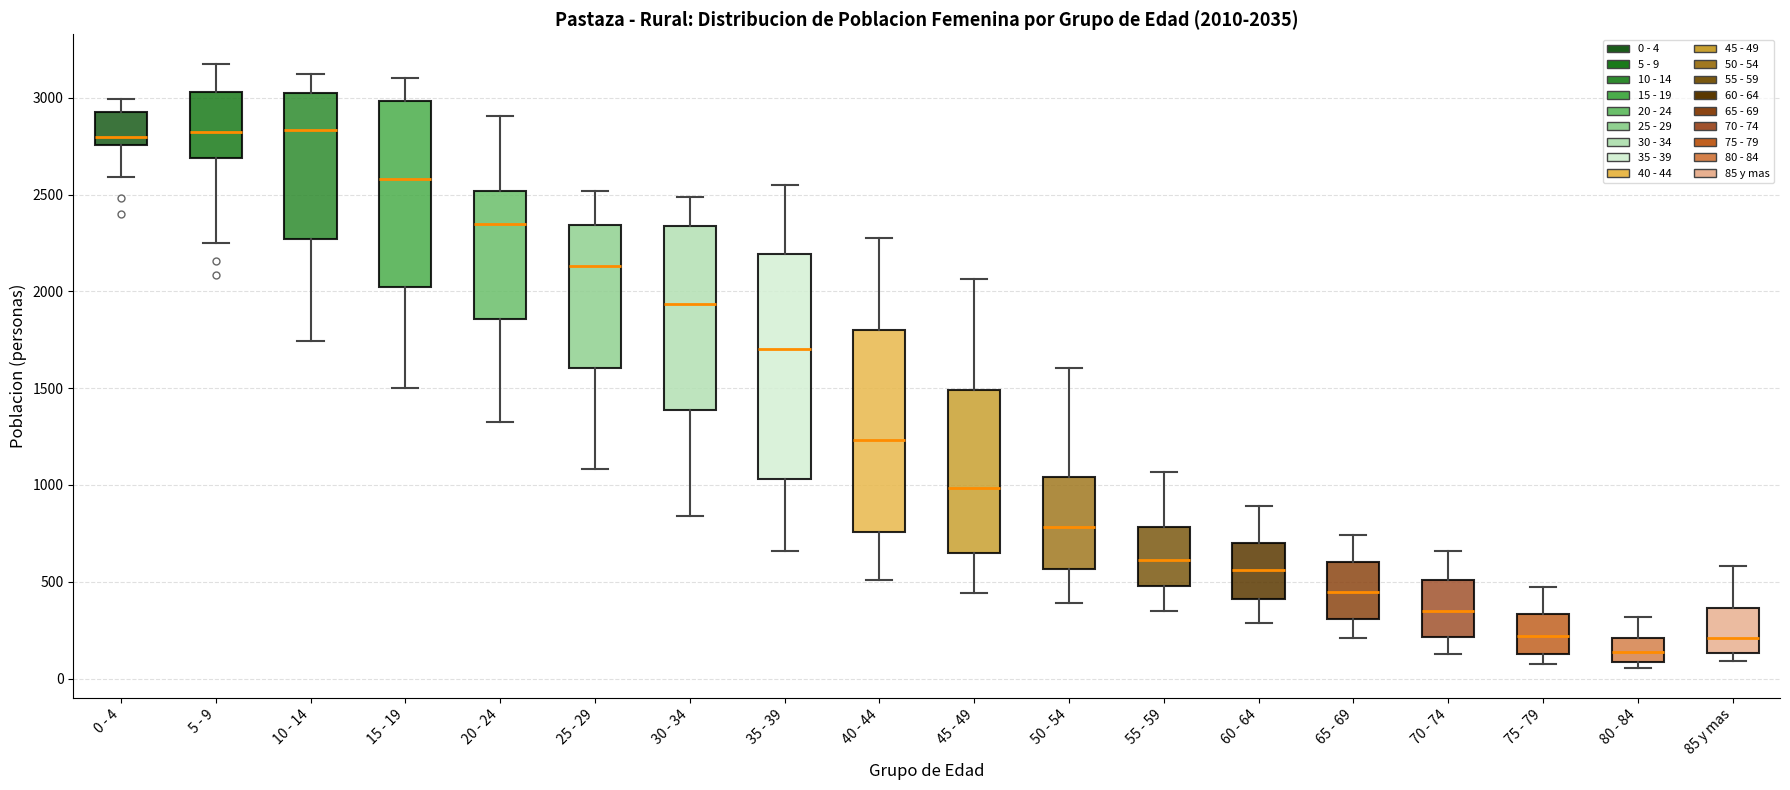

Comparing the boxes themselves (not the whiskers), which one is the tallest?

35 - 39